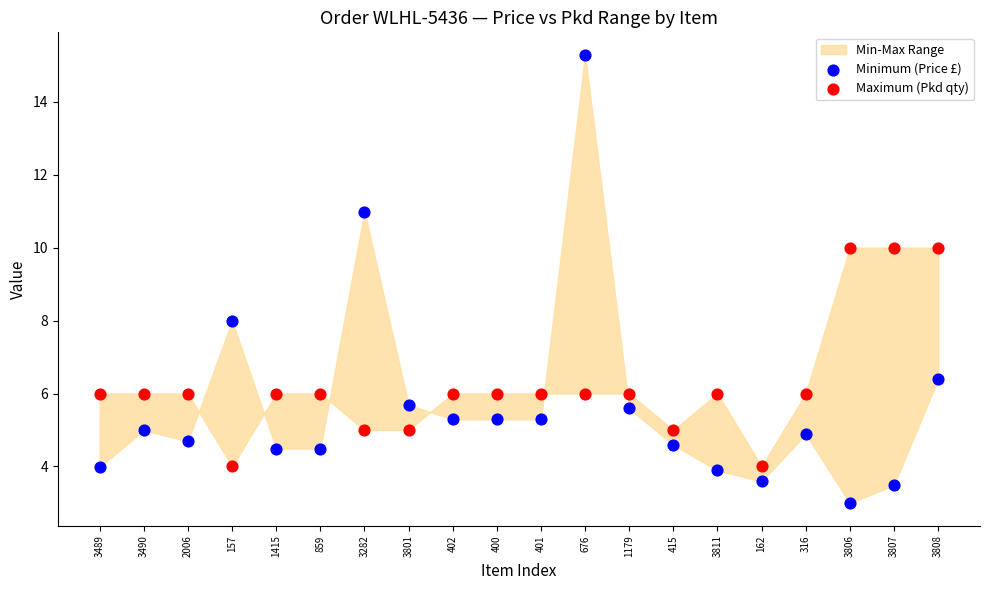

Across all data points, what is the range of Y values (max minus min)?

12.3